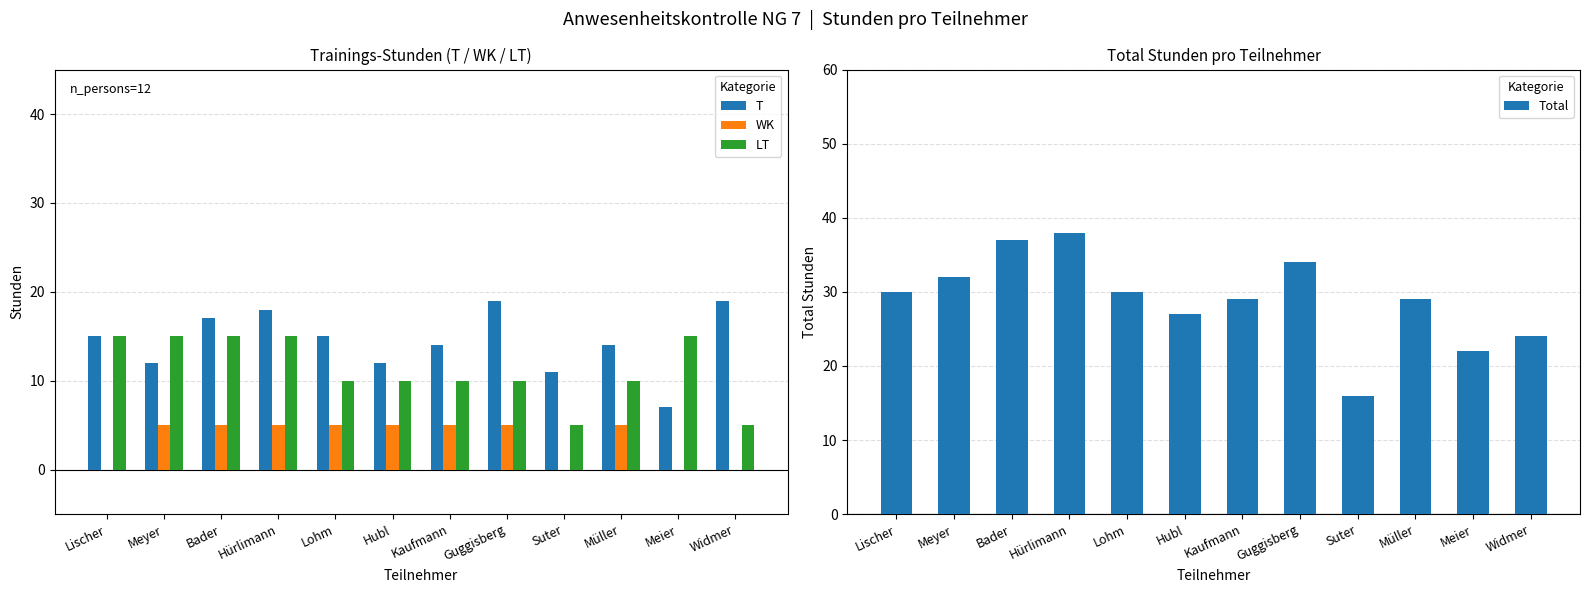

At Hürlimann, list the series in order from largest to smallest.

Total, T, LT, WK